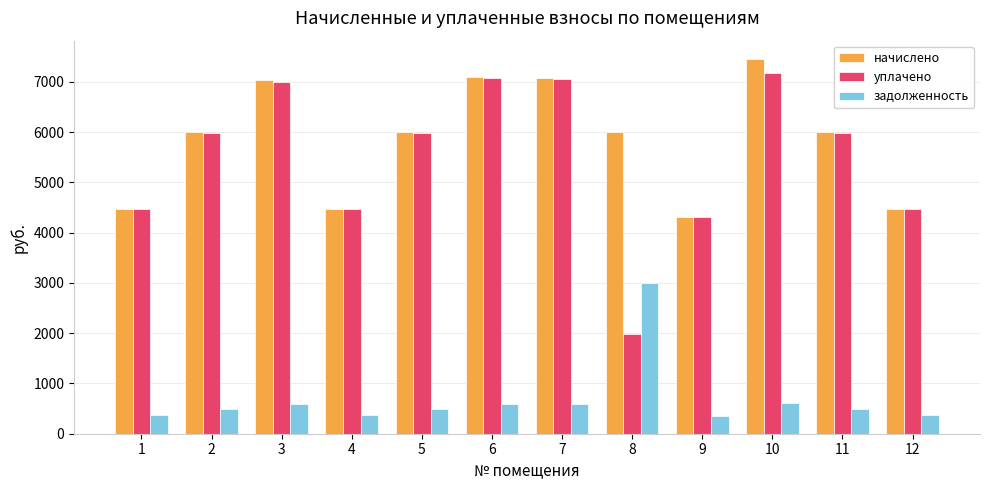

What is the lowest value of the уплачено series?

1993.2